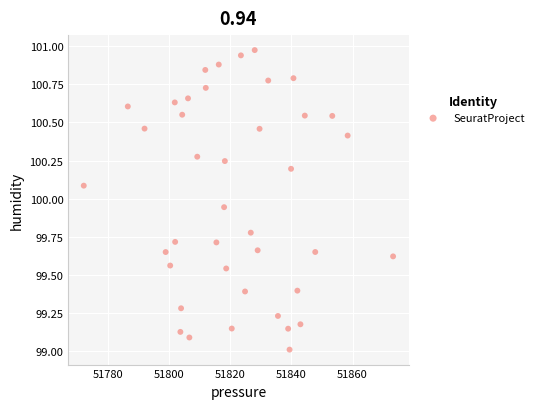

What is the range of X values (max minus min)?

101.2